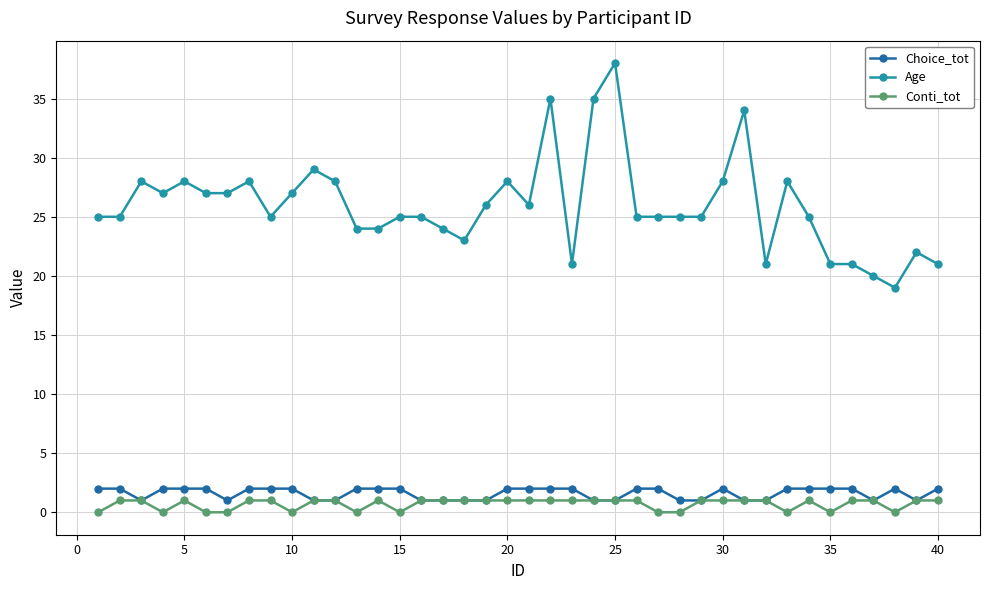

True or false: Age and Conti_tot cross at least once.

False